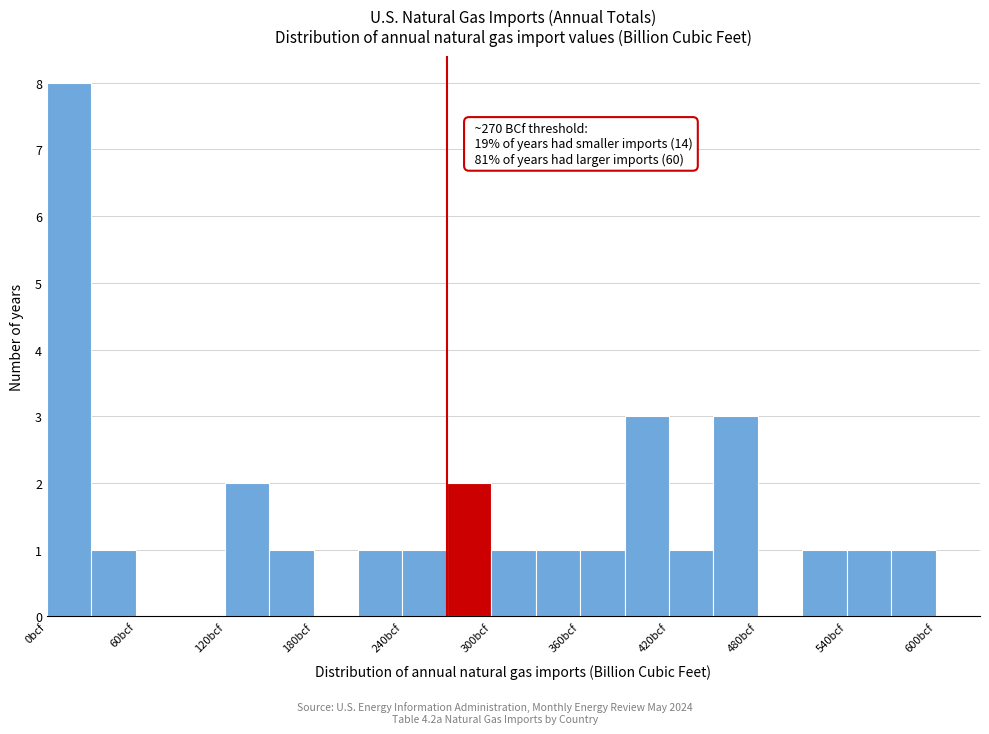

Around what value on the x-axis is the tallest bar? Give the approximate position of its centre, as read against the axis.

20